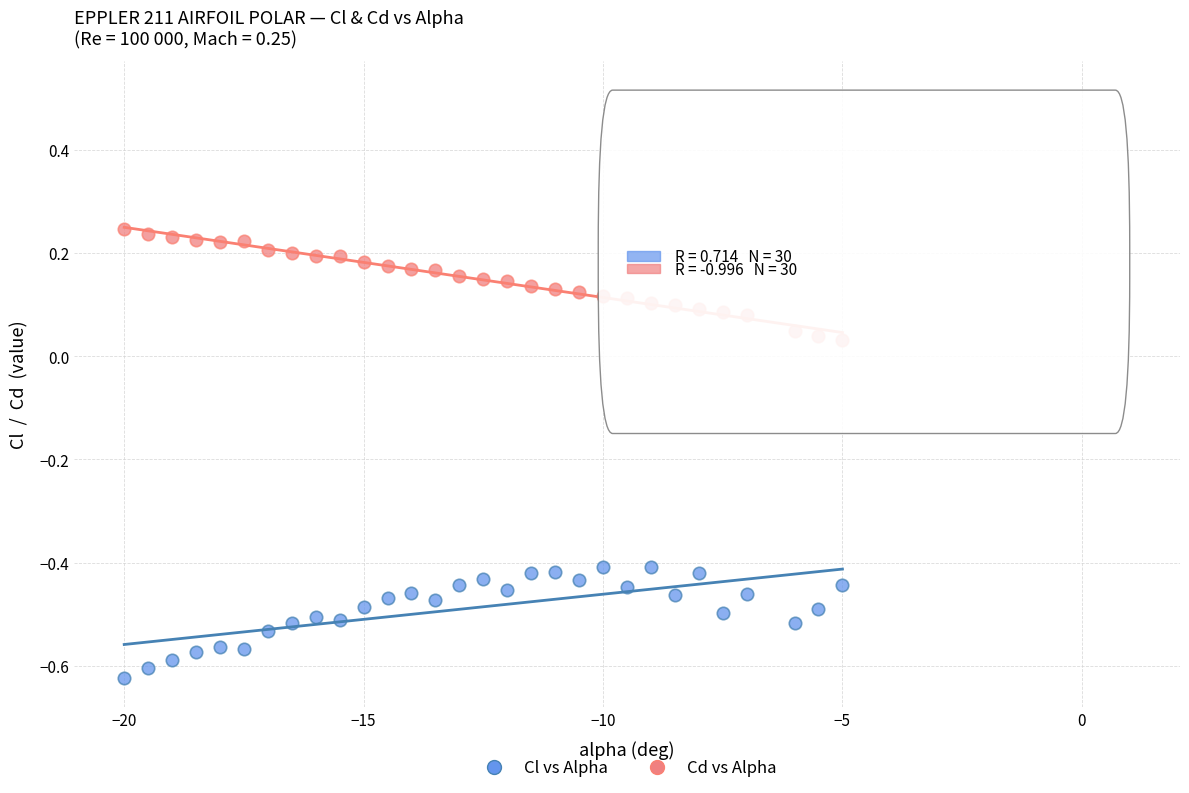

Across all data points, what is the range of Y values (max minus min)?

0.9